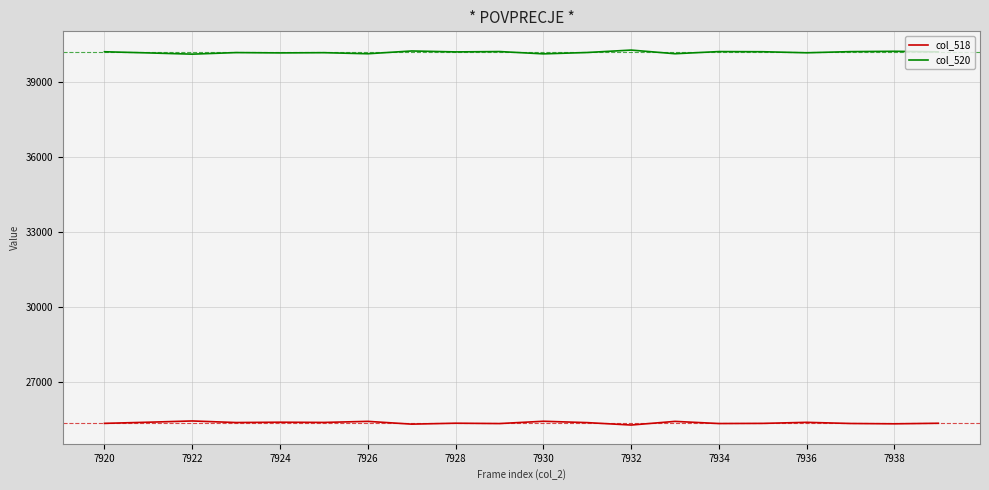

True or false: col_518 and col_520 intersect in this chart.

False